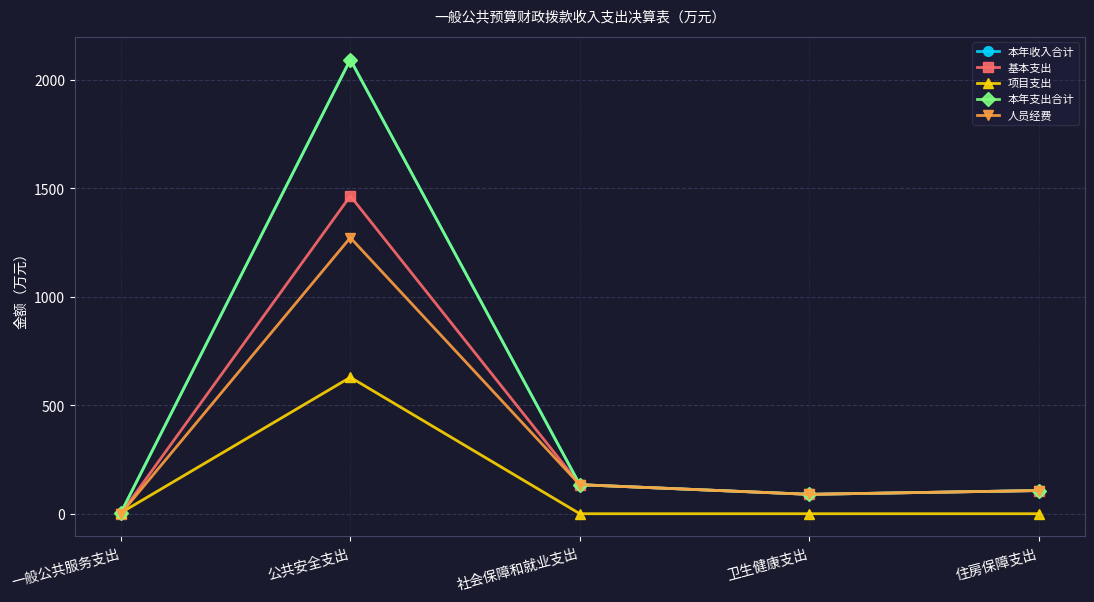

Is it true that 基本支出 equals 526.2 at 一般公共服务支出?

False